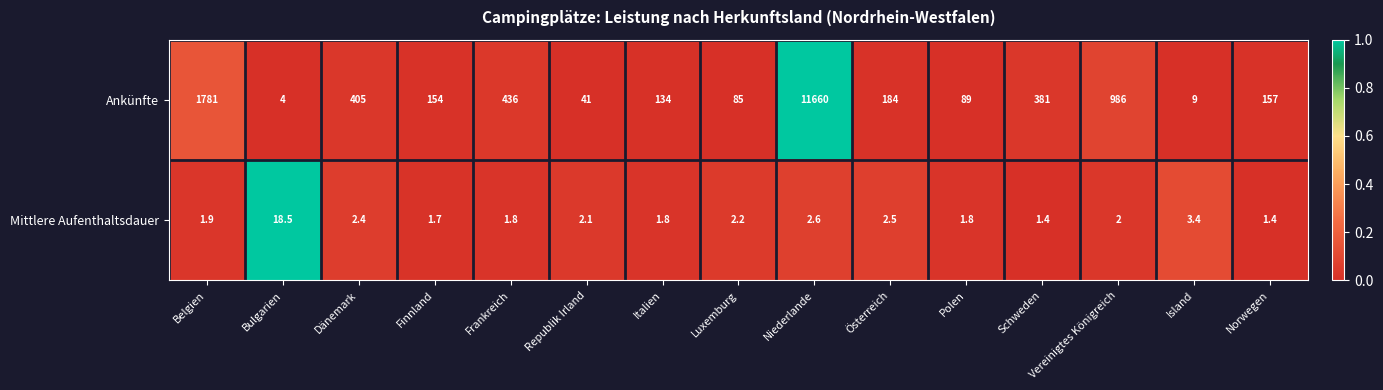

What is the difference between the highest and lowest values at Vereinigtes Königreich?

984.0